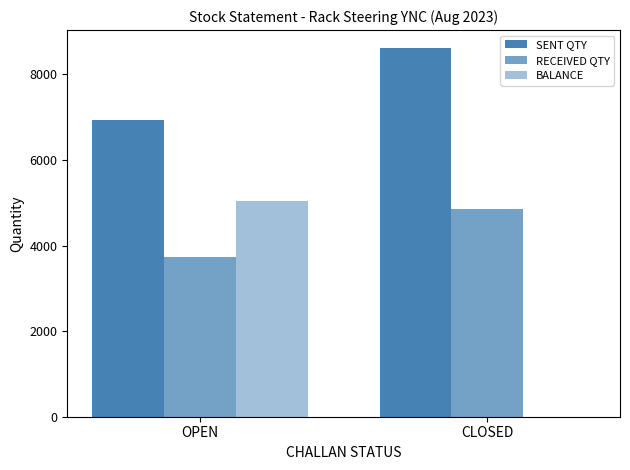

The value of RECEIVED QTY at CLOSED is 4865. True or false?

True